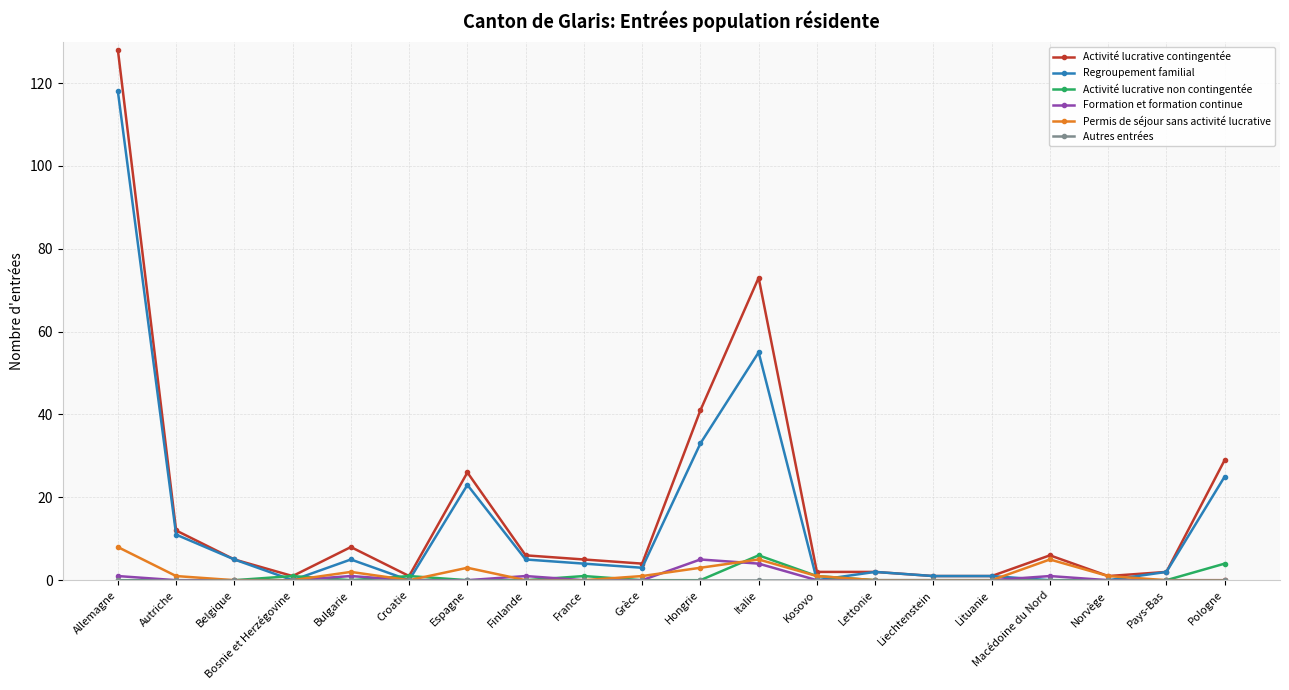

Where does the Permis de séjour sans activité lucrative series first go above 1?

Allemagne